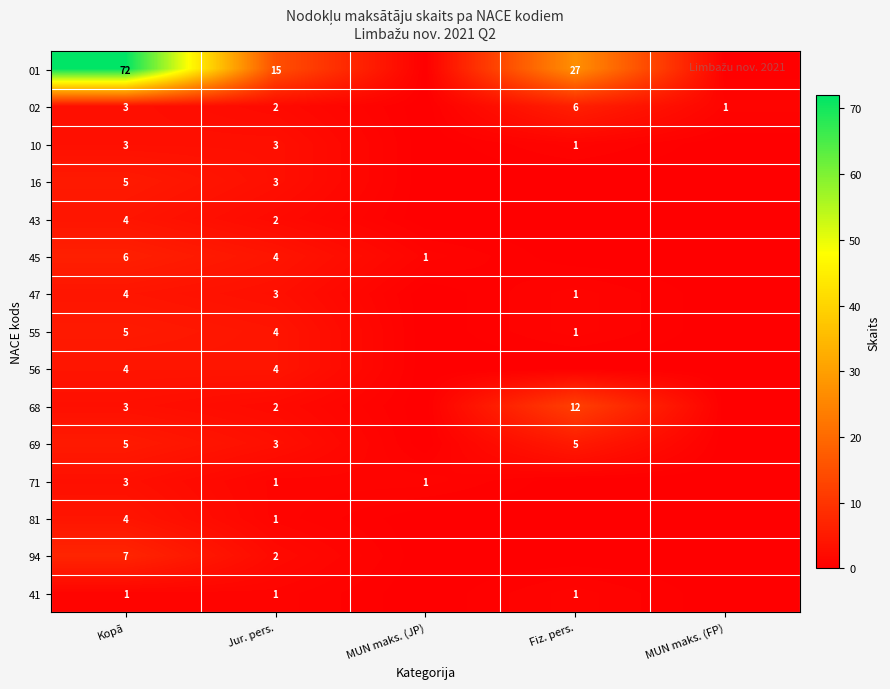

The value of 01 at Jur. pers. is 15. True or false?

True